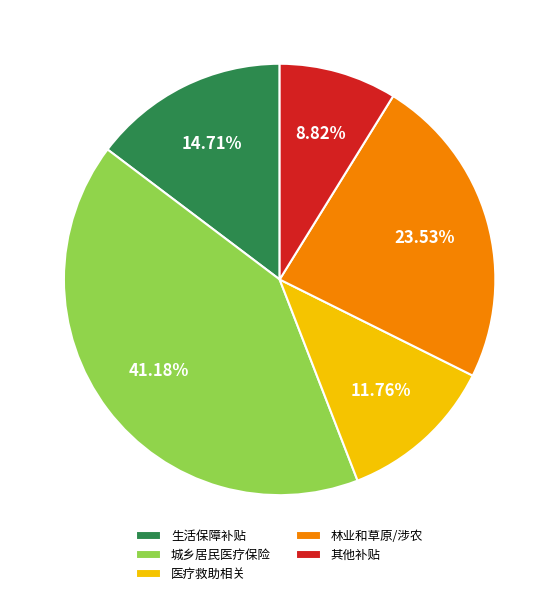

To the nearest percent, what is the difference between the largest and smallest slice percentages?

32%